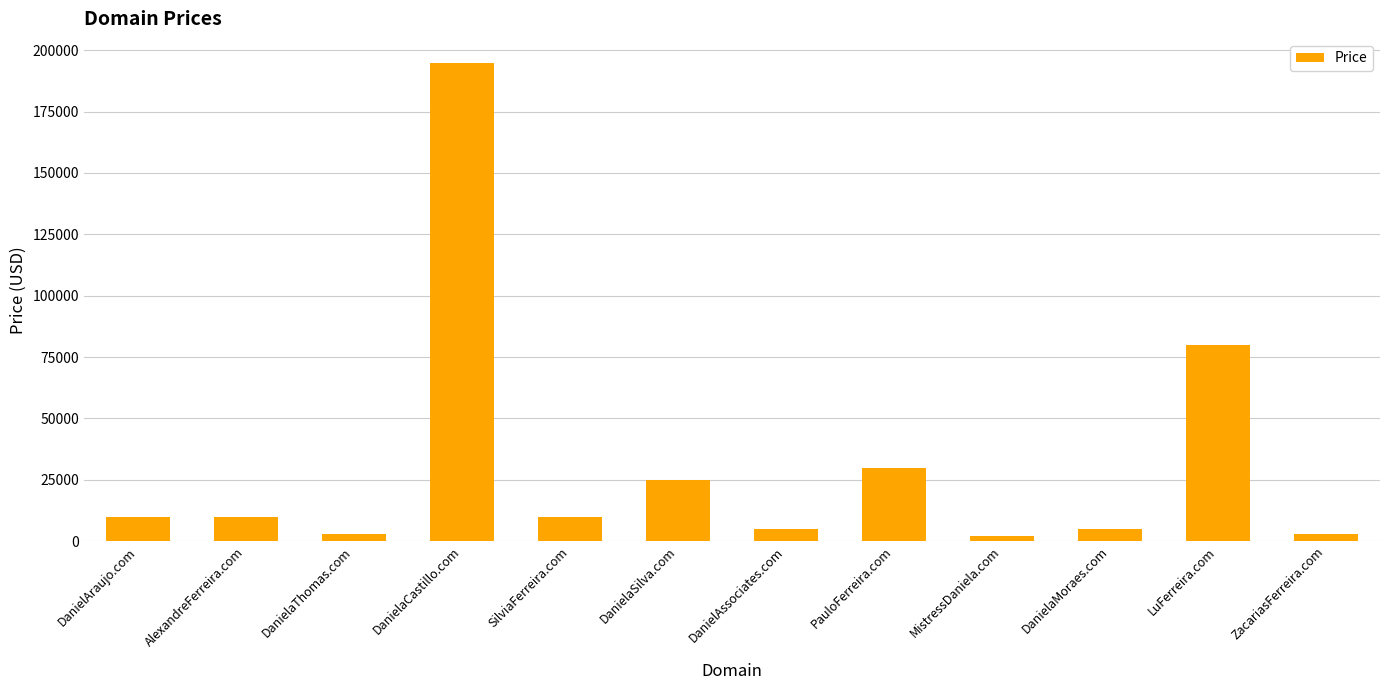

What is the maximum value shown in the chart?

194888